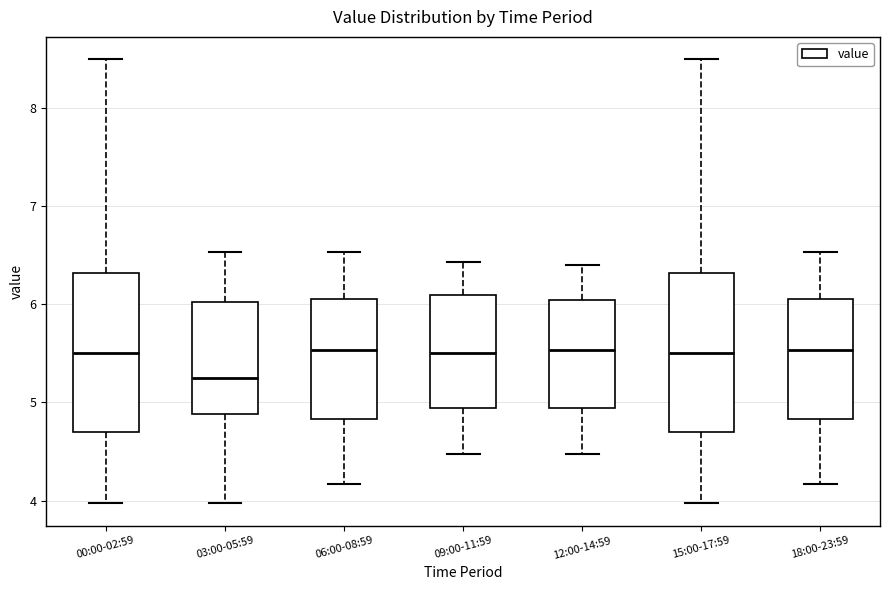

Reading left to right, transcribe this box plot: for each box, give where its median line is, the range the box spans, and where its two whiskers end, as read against the y-axis. The values are not printed on the chart, so give them approximately, as read against the axis.

00:00-02:59: median 5.5, box 4.7 to 6.3, whiskers 4.0 to 8.5
03:00-05:59: median 5.3, box 4.9 to 6.0, whiskers 4.0 to 6.5
06:00-08:59: median 5.5, box 4.8 to 6.1, whiskers 4.2 to 6.5
09:00-11:59: median 5.5, box 4.9 to 6.1, whiskers 4.5 to 6.4
12:00-14:59: median 5.5, box 4.9 to 6.0, whiskers 4.5 to 6.4
15:00-17:59: median 5.5, box 4.7 to 6.3, whiskers 4.0 to 8.5
18:00-23:59: median 5.5, box 4.8 to 6.1, whiskers 4.2 to 6.5